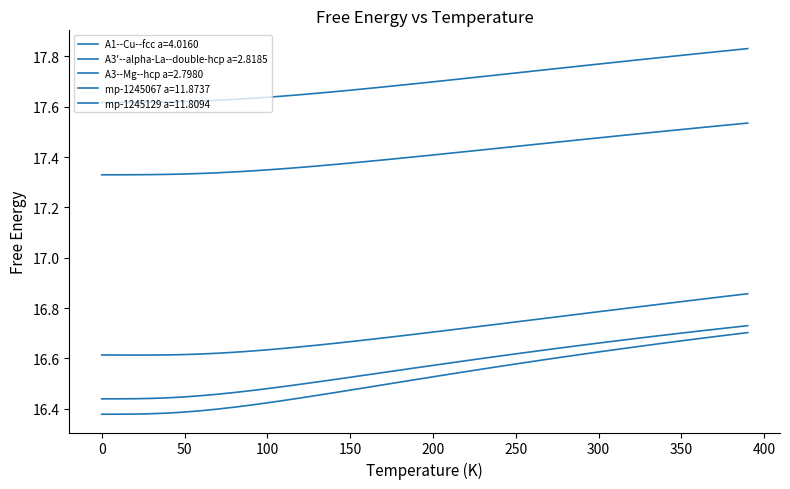

True or false: mp-1245129 a=11.8094 has more than 1 interior local peaks.

False